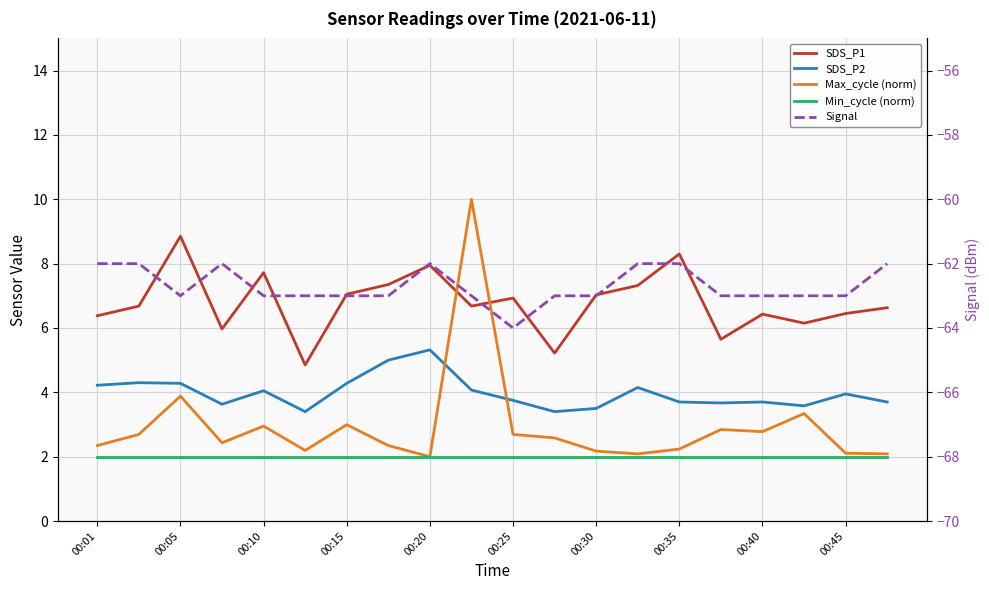

What value does the Signal series have at 15?

-63.0